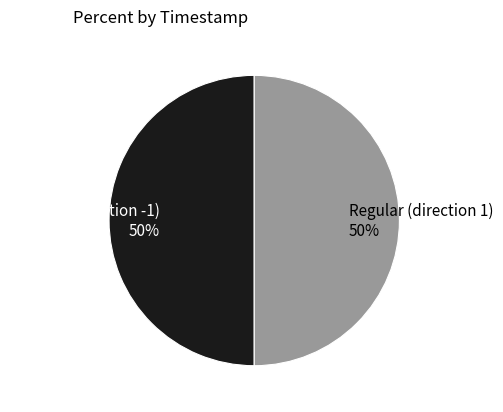

To the nearest percent, what percentage of the pie is Regular (direction 1)?

50%